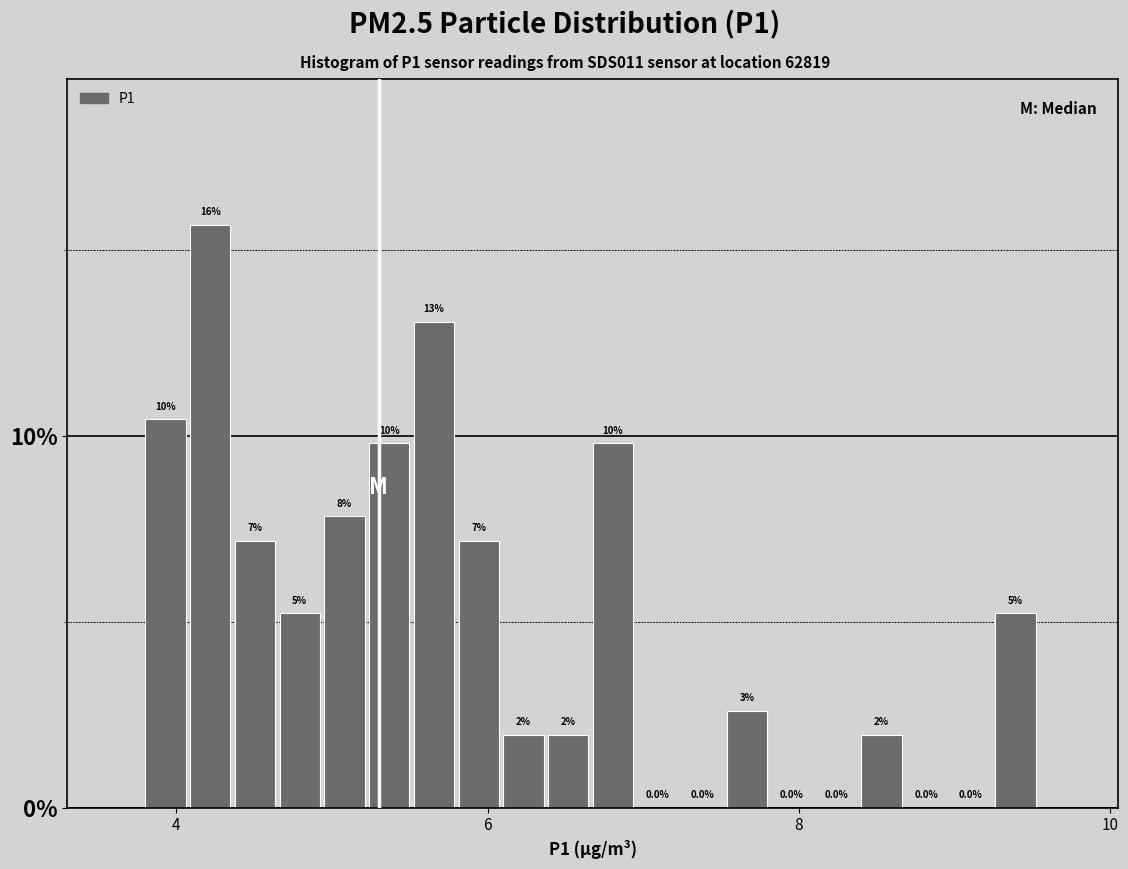

Read against the x-axis, roughly where is the centre of the tallest bar?

4.2